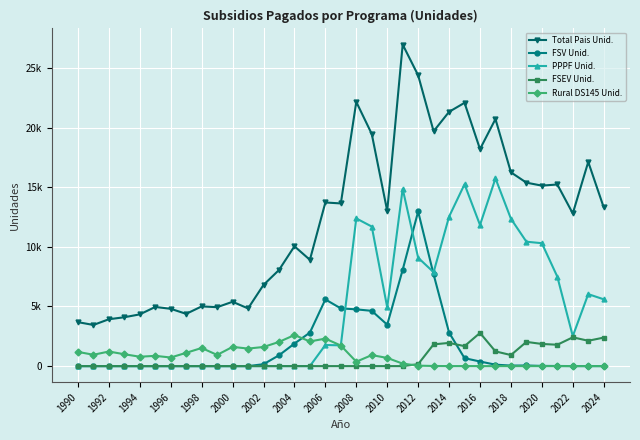

True or false: Total Pais Unid. and FSV Unid. cross at least once.

False